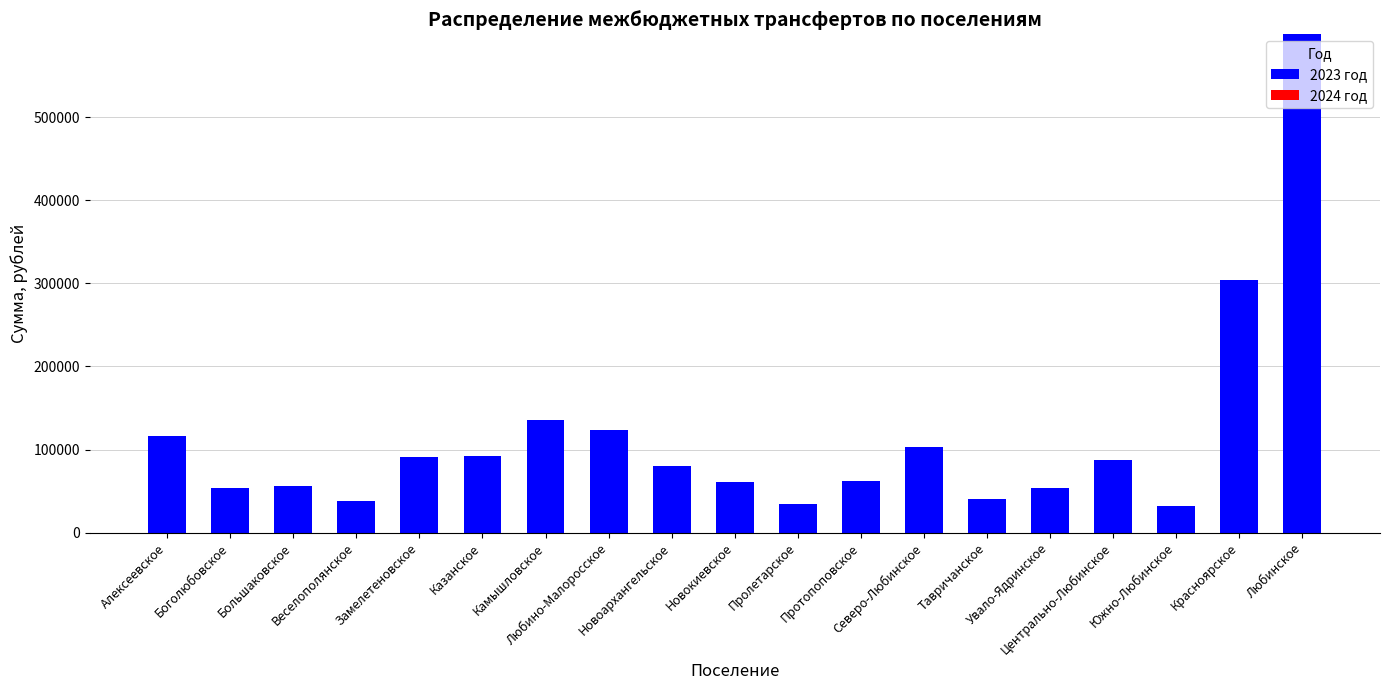

Which has a higher value, Протопоповское or Любинское?

Любинское